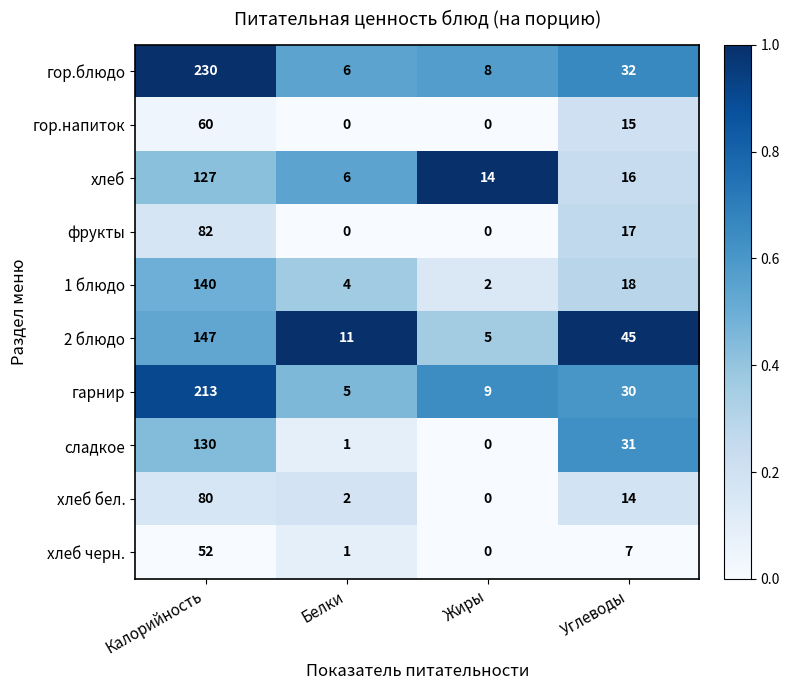

How many values in the гарнир series are below 30?

2